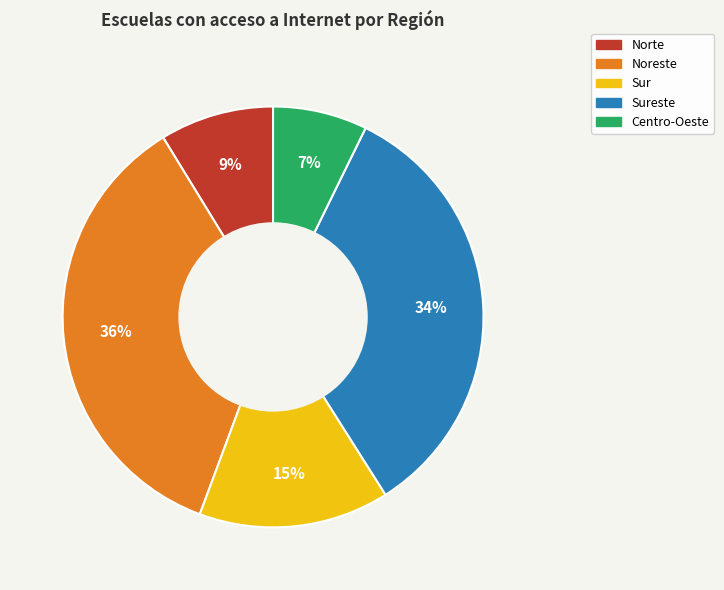

Is there a majority slice in this chart?

No